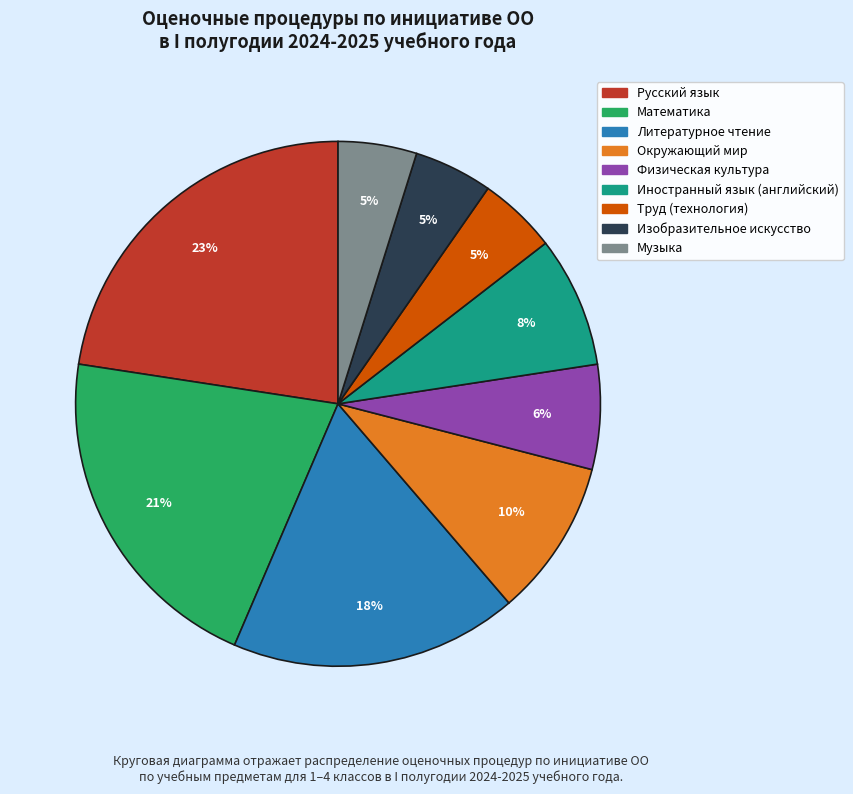

To the nearest percent, what percentage of the pie is Математика?

21%